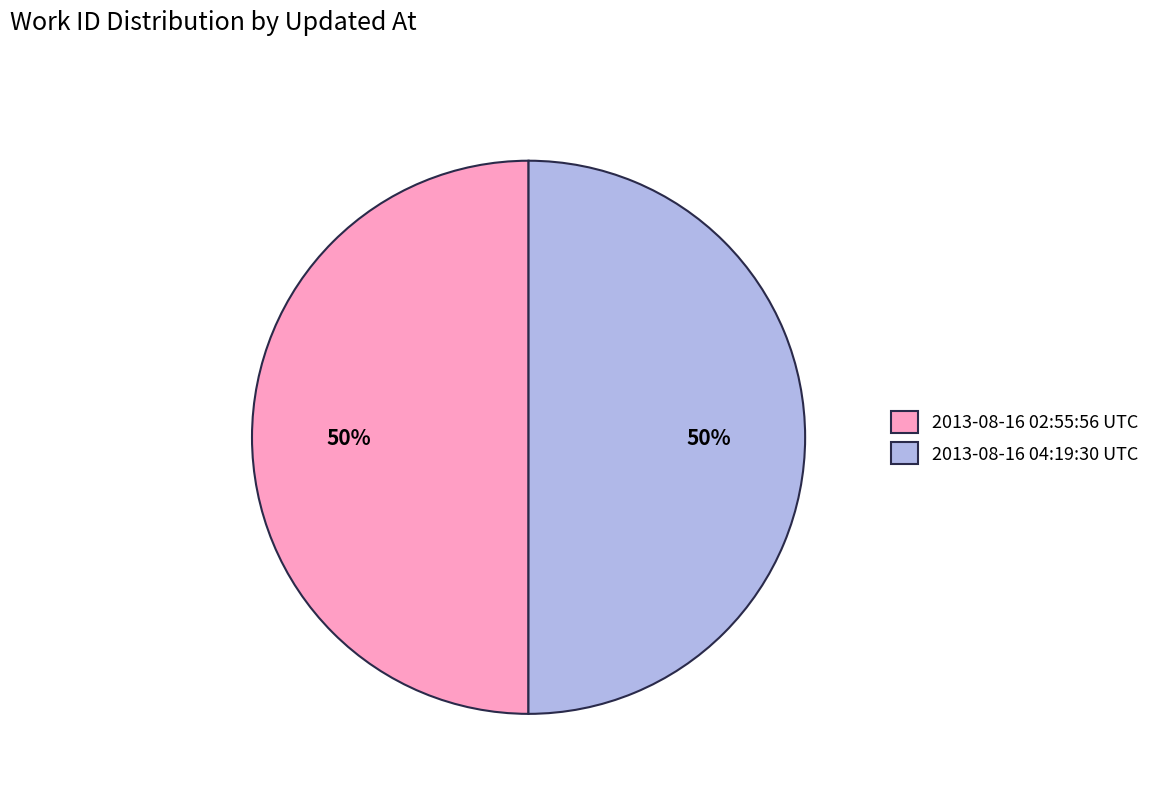

Do 2013-08-16 02:55:56 UTC and 2013-08-16 04:19:30 UTC together represent more than half of the pie?

Yes